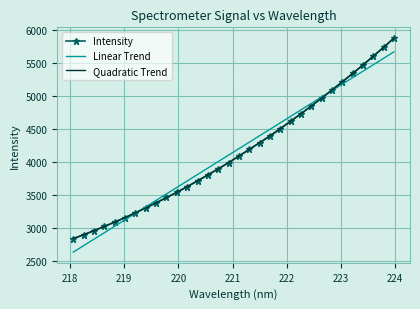

Which series has the largest range (max minus min)?

Intensity